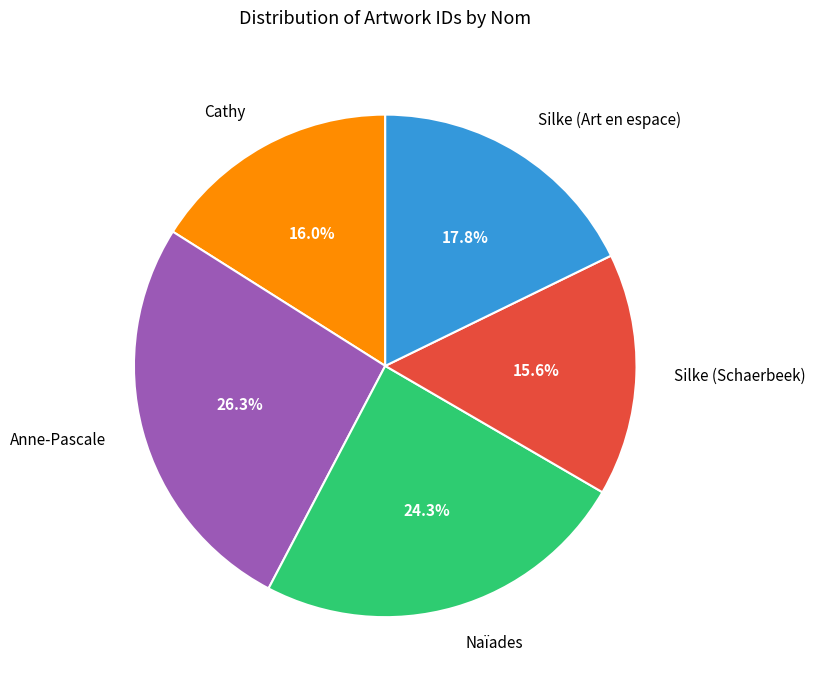

Between Naïades and Silke (Art en espace), which is larger?

Naïades